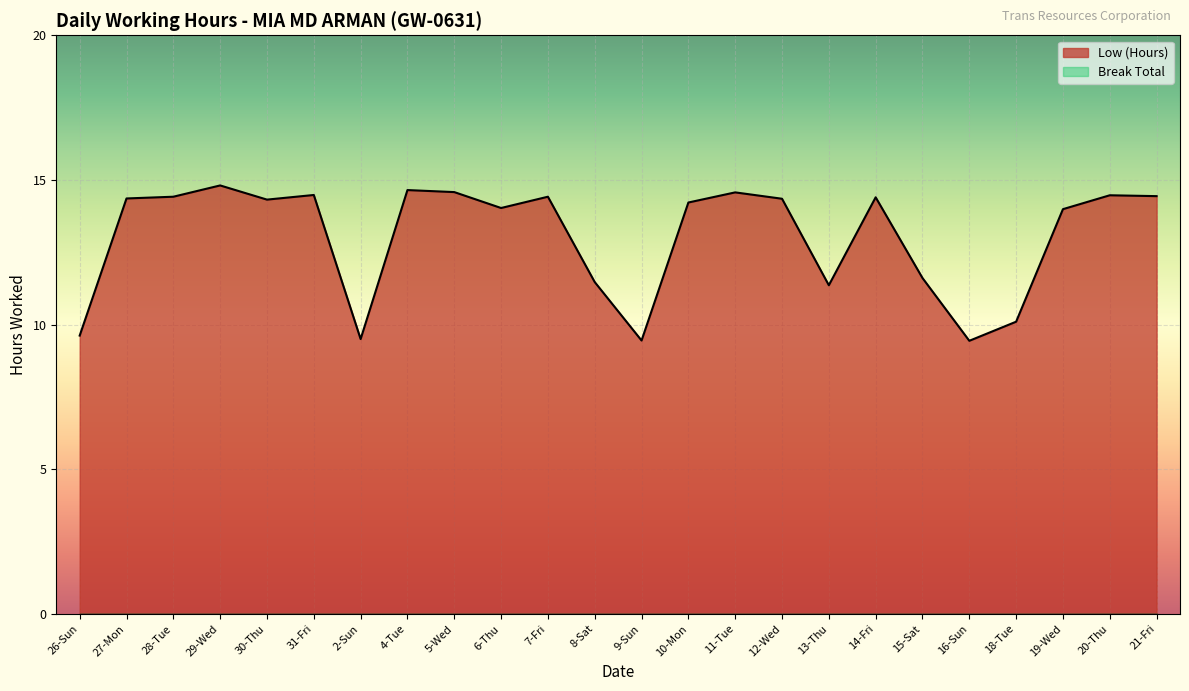

What is the average value?

13.0